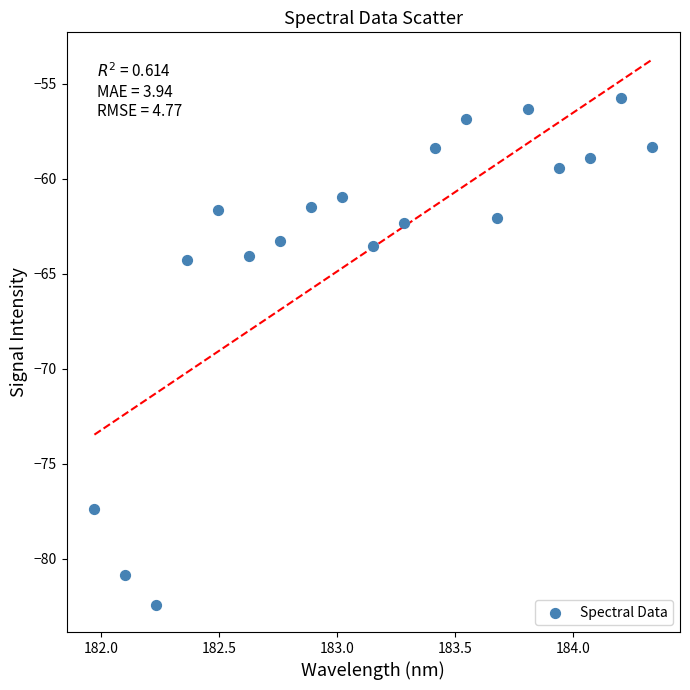

What is the range of X values (max minus min)?

2.4